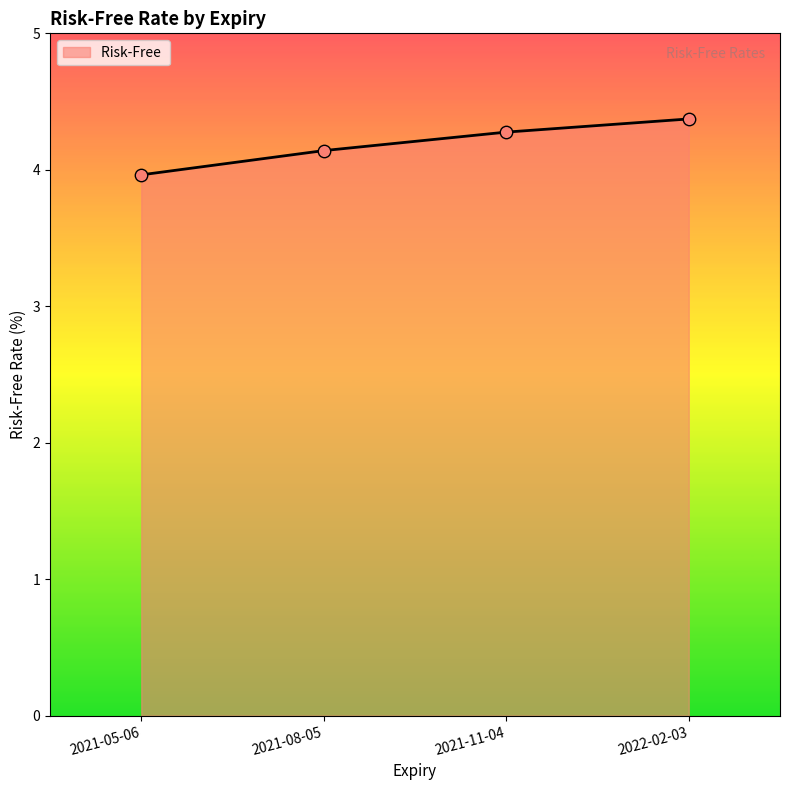

Which has a higher value, 2021-05-06 or 2022-02-03?

2022-02-03